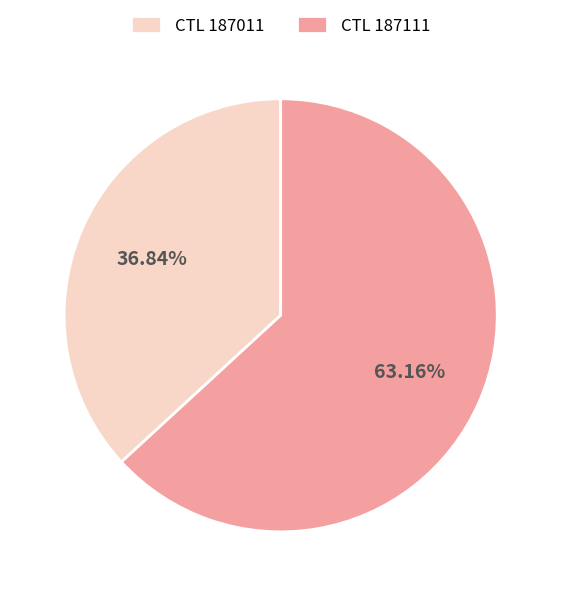

Combined, do CTL 187111 and CTL 187011 account for over 50%?

Yes